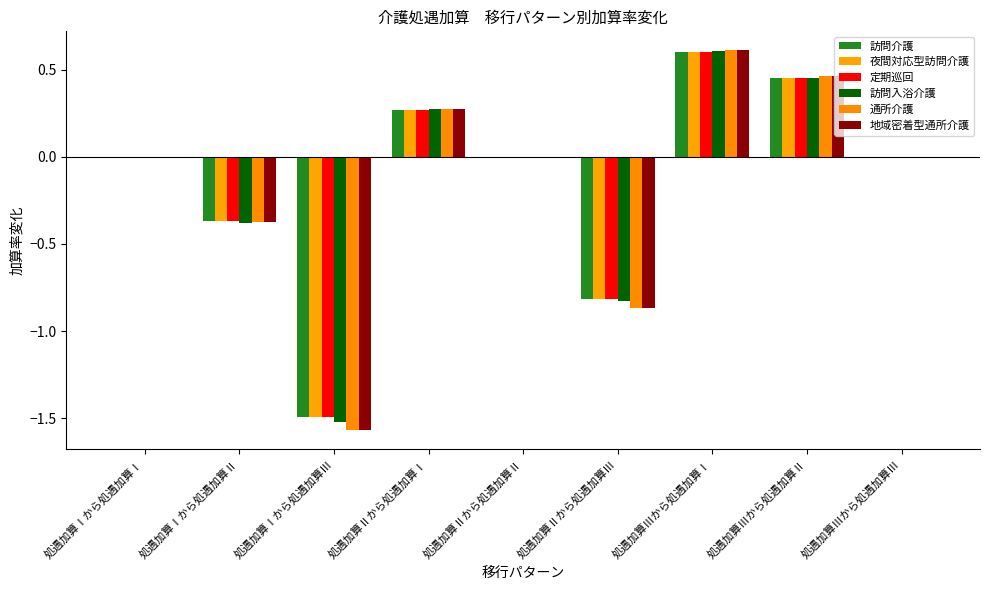

List the series in order of their peak value, highest first.

通所介護, 地域密着型通所介護, 訪問入浴介護, 訪問介護, 夜間対応型訪問介護, 定期巡回